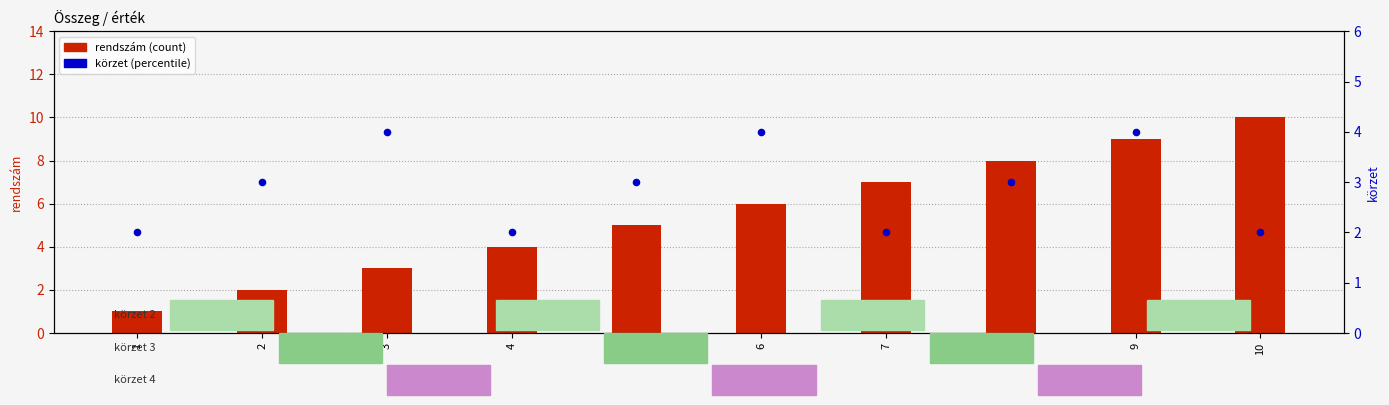

Which series reaches the minimum Y coordinate?

rendszám